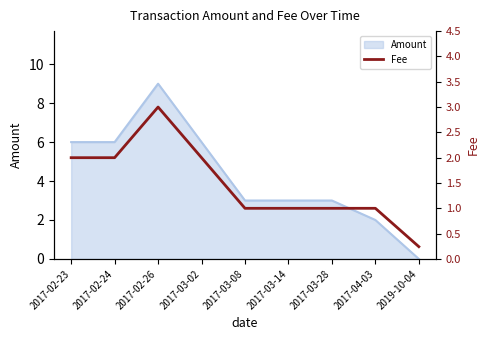

What is the sum of the values at 2017-03-02 and 2017-03-14?

3.0